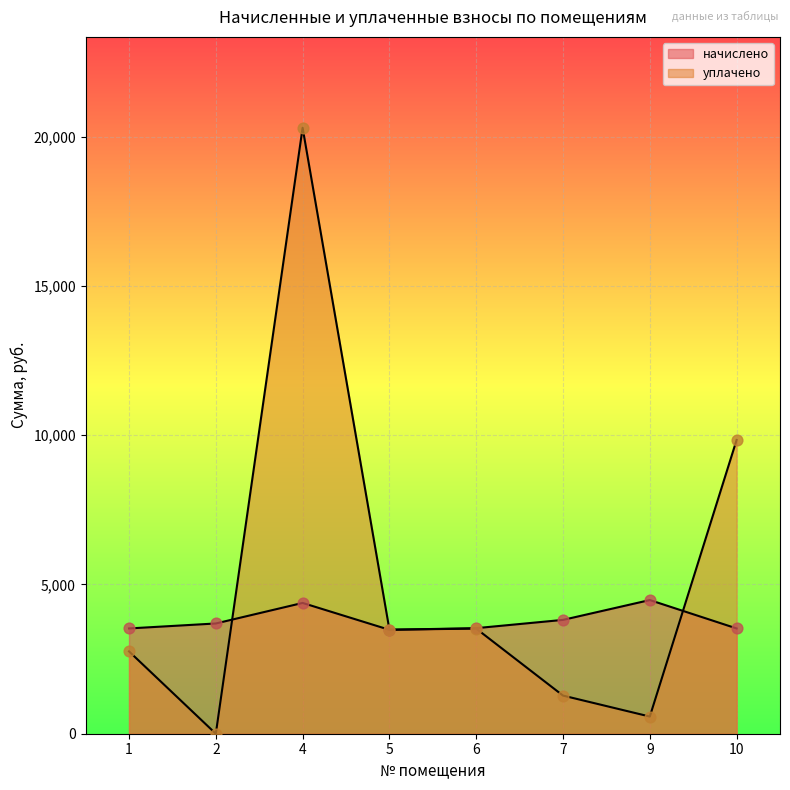

What is the total value across all series at 6?

7058.3